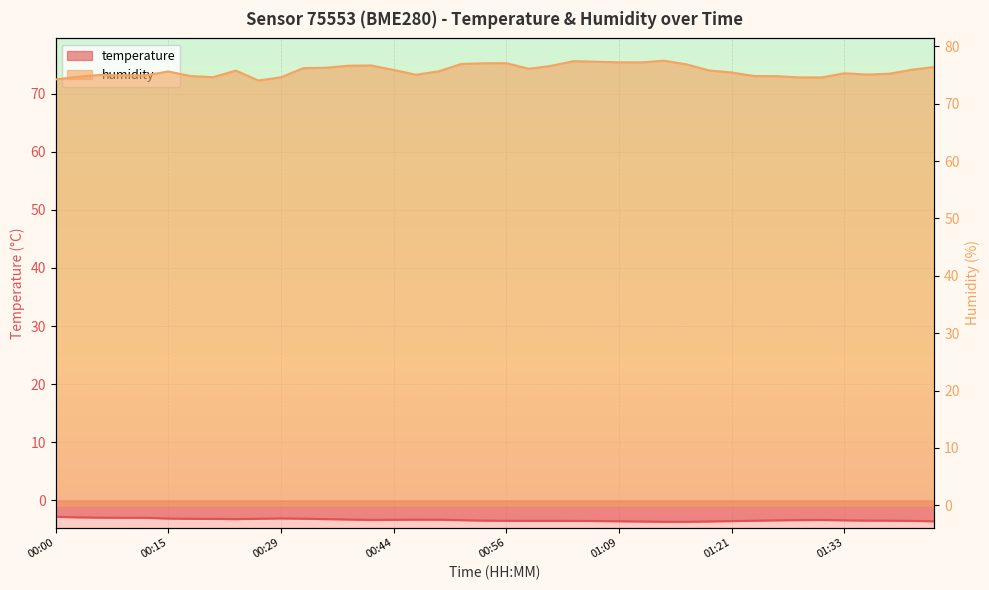

Is the value of humidity at 01:26 greater than the value of temperature at 00:17?

Yes